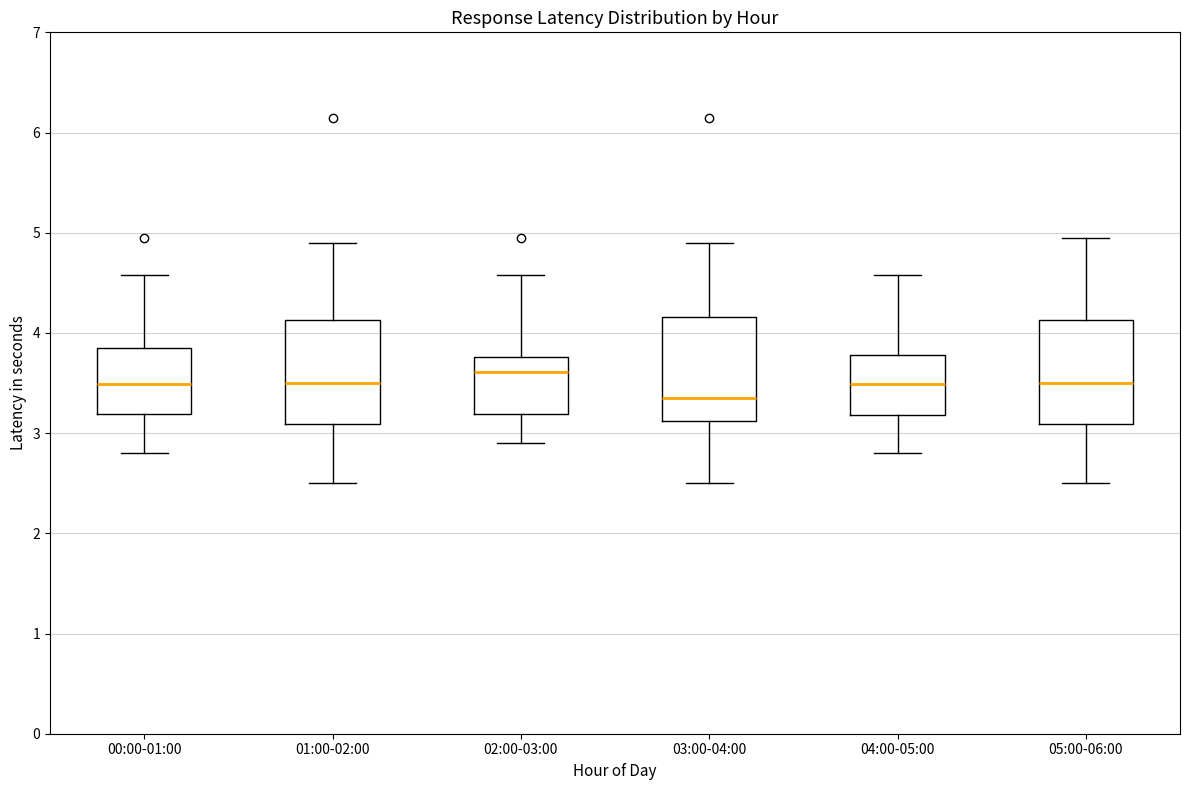

Reading left to right, read every box against the y-axis: the position of its median line, the range the box covers, and the ends of its whiskers. The values are not printed on the chart, so give them approximately, as read against the axis.

00:00-01:00: median 3.5, box 3.2 to 3.8, whiskers 2.8 to 4.6
01:00-02:00: median 3.5, box 3.1 to 4.1, whiskers 2.5 to 4.9
02:00-03:00: median 3.6, box 3.2 to 3.8, whiskers 2.9 to 4.6
03:00-04:00: median 3.4, box 3.1 to 4.2, whiskers 2.5 to 4.9
04:00-05:00: median 3.5, box 3.2 to 3.8, whiskers 2.8 to 4.6
05:00-06:00: median 3.5, box 3.1 to 4.1, whiskers 2.5 to 5.0